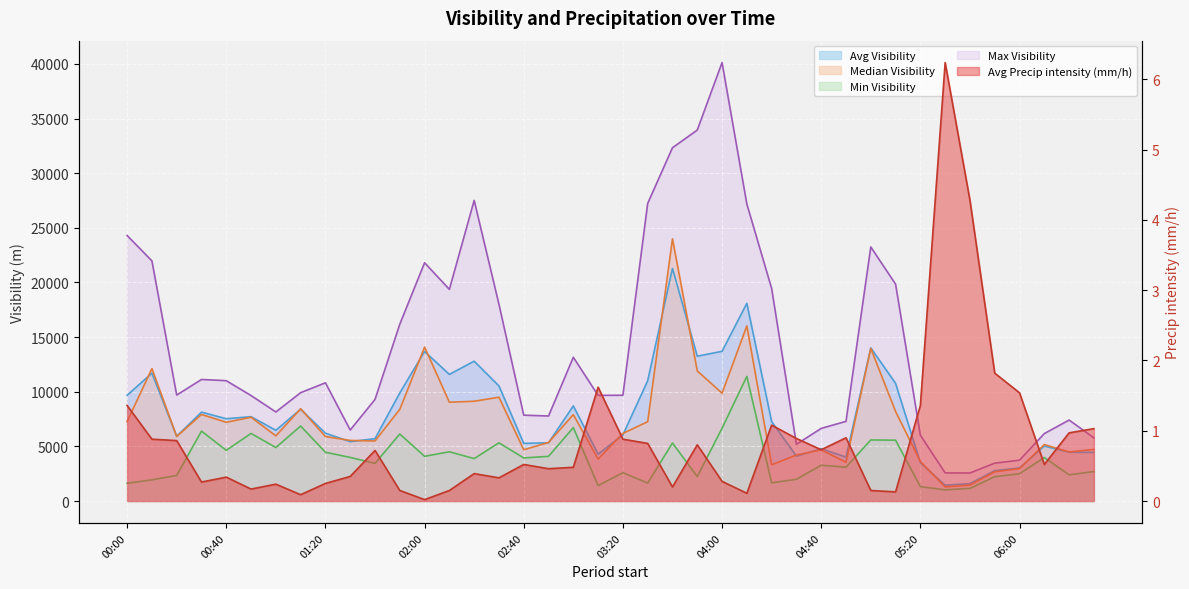

Reading left to right, list all the values displayed in this chart.

avg(Visibility (m)): 9676.0	11697.0	5926.0	8133.0	7528.0	7718.0	6470.0	8401.0	6204.0	5433.0	5708.0	9889.0	13683.0	11585.0	12799.0	10529.0	5272.0	5331.0	8700.0	4289.0	6050.0	11010.0	21282.0	13252.0	13697.0	18089.0	7268.0	4104.0	4782.0	4020.0	14011.0	10769.0	3508.0	1447.0	1594.0	2776.0	3026.0	5030.0	4459.0	4446.0
med(Visibility (m)): 7268.0	12118.0	5904.0	7920.0	7206.0	7666.0	5962.0	8443.0	5900.0	5544.0	5496.0	8390.0	14083.0	9041.0	9130.0	9498.0	4690.0	5359.0	7904.0	3834.0	6187.0	7257.0	23996.0	11904.0	9866.0	16023.0	3316.0	4211.0	4682.0	3546.0	13964.0	8194.0	3611.0	1291.0	1460.0	2672.0	2963.0	5166.0	4491.0	4720.0
min(Visibility (m)): 1624.0	1937.0	2340.0	6395.0	4641.0	6184.0	4894.0	6864.0	4462.0	3989.0	3442.0	6131.0	4090.0	4505.0	3881.0	5326.0	3943.0	4087.0	6717.0	1411.0	2590.0	1644.0	5307.0	2238.0	6659.0	11403.0	1661.0	1989.0	3277.0	3092.0	5587.0	5568.0	1315.0	1023.0	1154.0	2227.0	2495.0	3981.0	2397.0	2696.0
max(Visibility (m)): 24297.0	21974.0	9695.0	11121.0	11013.0	9652.0	8149.0	9915.0	10818.0	6497.0	9297.0	16183.0	21804.0	19367.0	27511.0	18001.0	7855.0	7779.0	13155.0	9667.0	9679.0	27231.0	32328.0	33945.0	40120.0	27179.0	19453.0	5189.0	6646.0	7290.0	23248.0	19844.0	6021.0	2572.0	2566.0	3465.0	3738.0	6170.0	7410.0	5781.0
avg(Precip intensity (mm/h)): 1.4	0.9	0.9	0.3	0.3	0.2	0.2	0.1	0.2	0.3	0.7	0.1	0.0	0.1	0.4	0.3	0.5	0.5	0.5	1.6	0.9	0.8	0.2	0.8	0.3	0.1	1.1	0.9	0.7	0.9	0.1	0.1	1.4	6.2	4.3	1.8	1.5	0.5	1.0	1.0